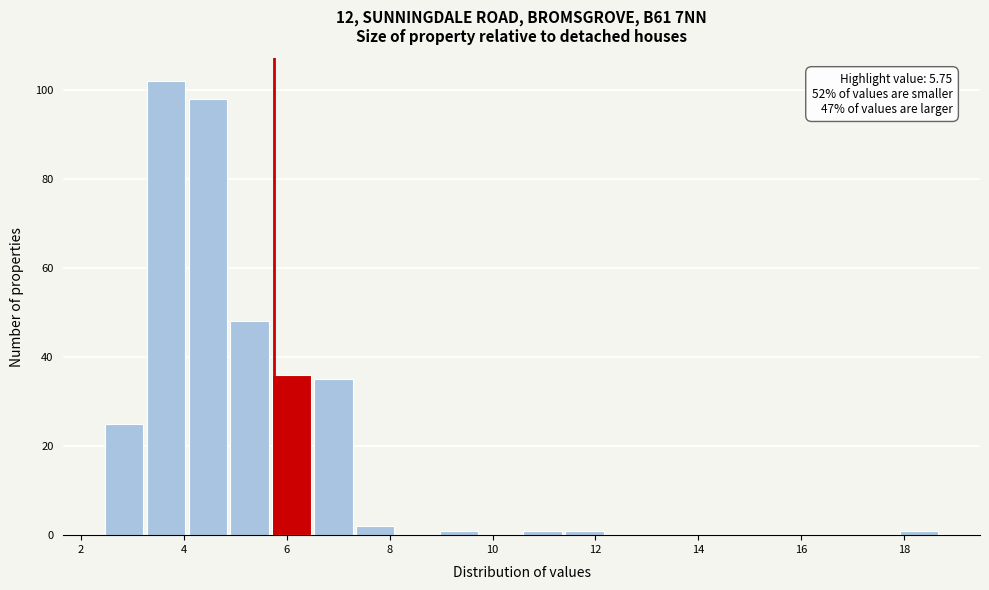

Which range on the x-axis has the tallest bar?

3.2 to 4.0